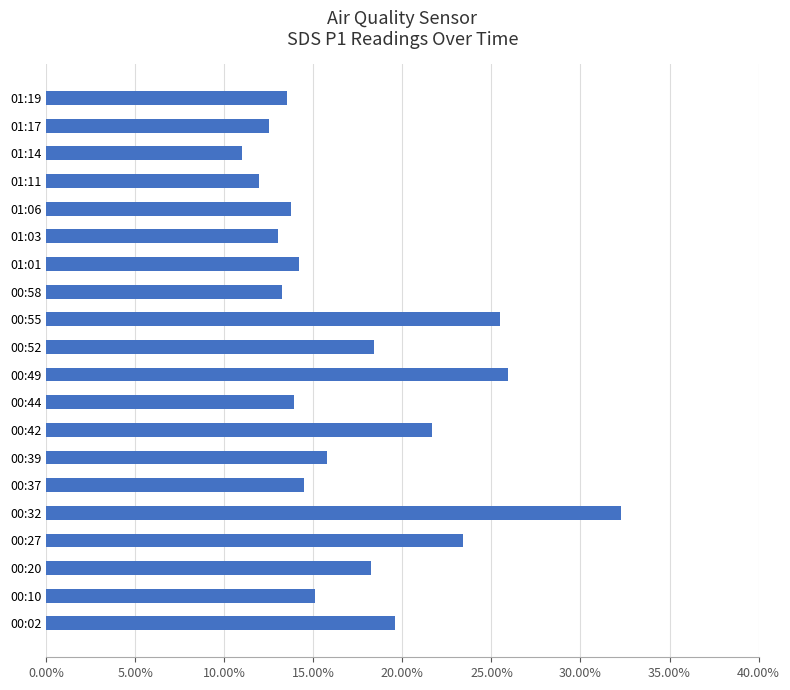

Does the chart contain stacked bars?

No